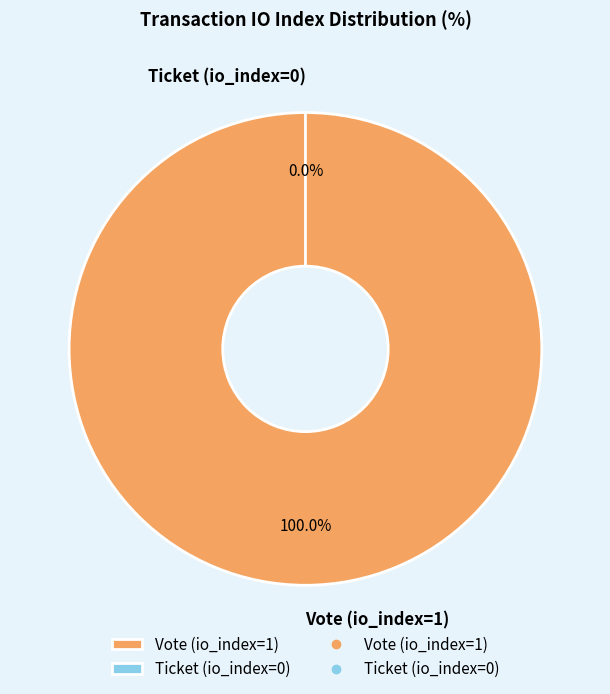

Which slice is the smallest?

Ticket (io_index=0)